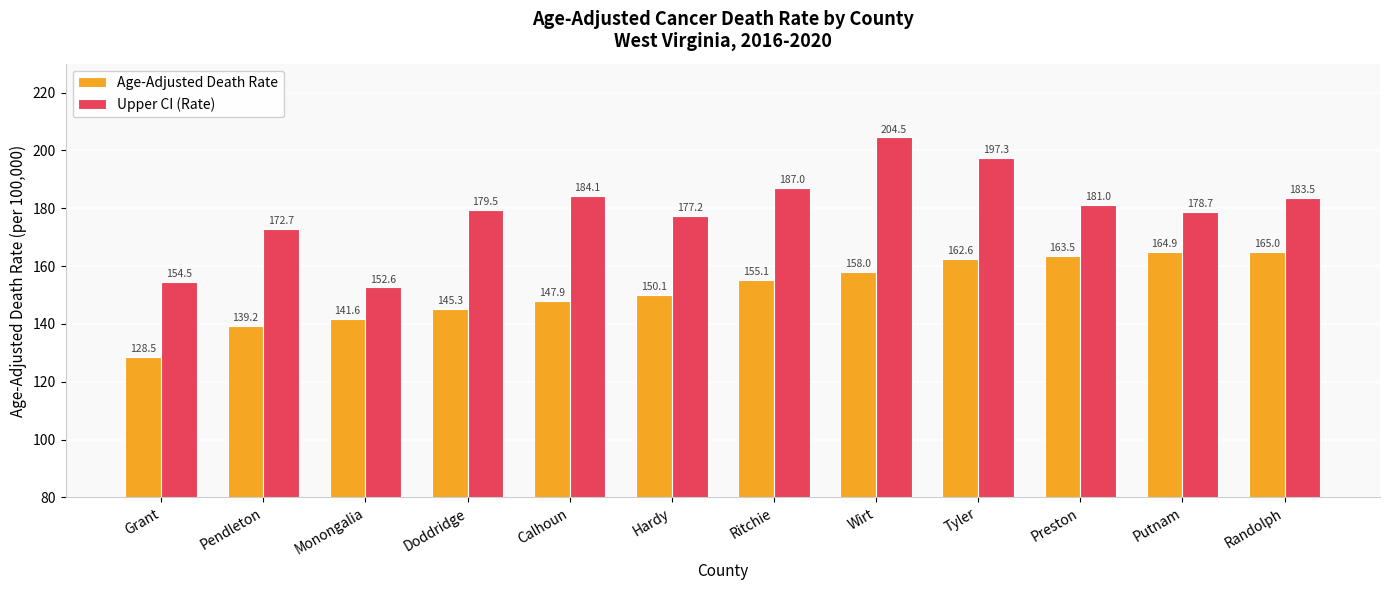

What are all the series names shown in the legend?

Age-Adjusted Death Rate, Upper CI (Rate)